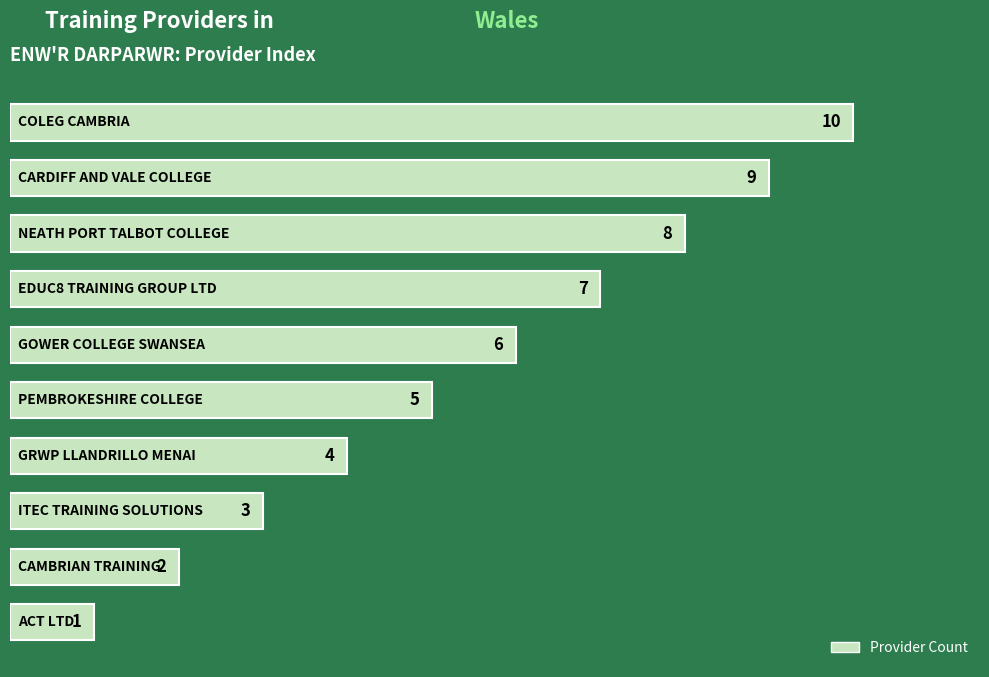

How many categories are shown in the chart?

10